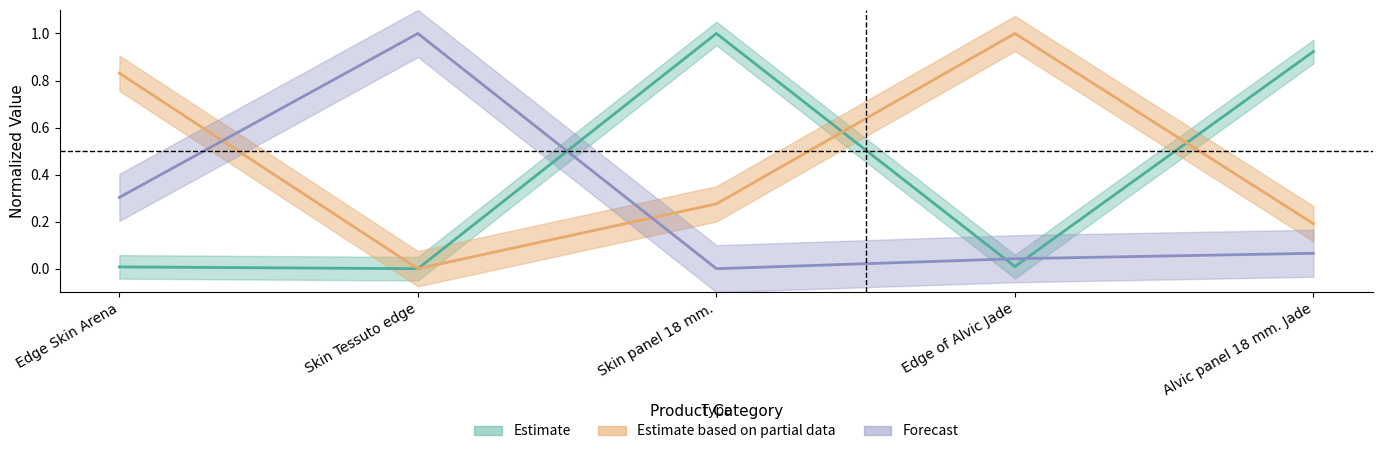

List the series in order of their overall mean, lowest first.

Forecast, Estimate, Estimate based on partial data